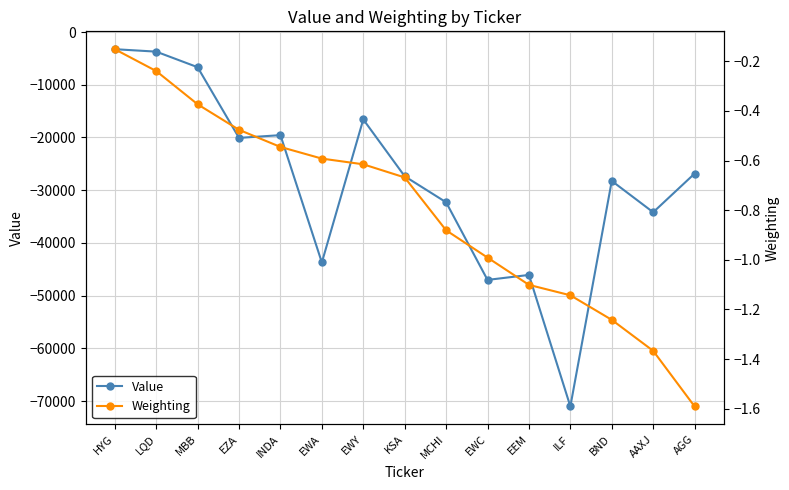

What is the sum of the Value values at EWY and EEM?

-62661